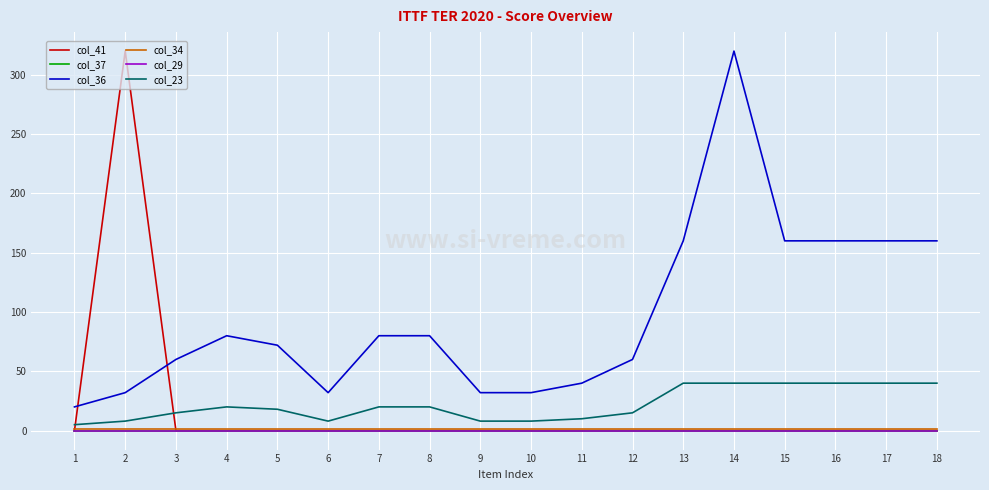

What is the maximum value for col_41?

320